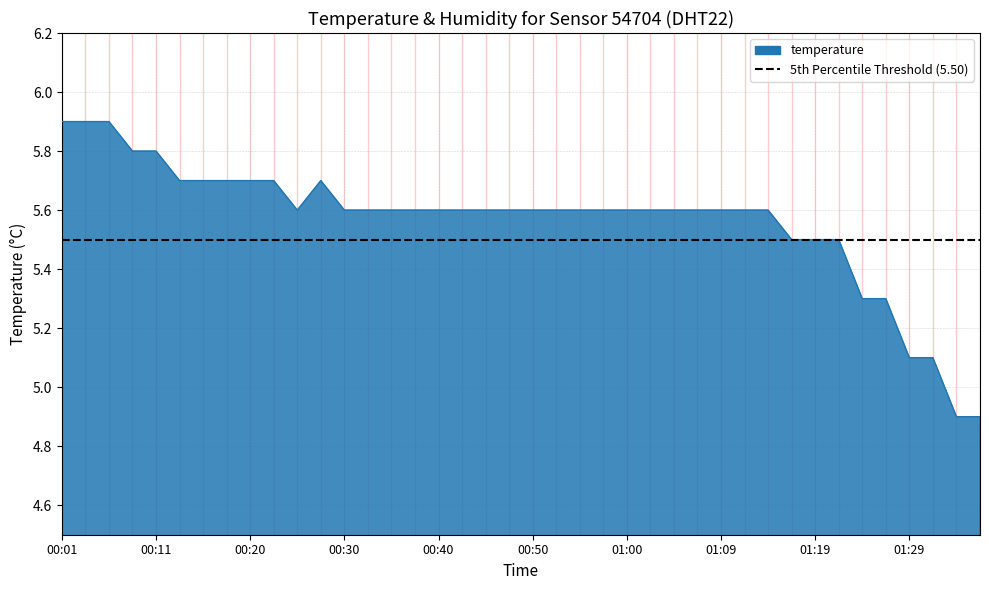

How many interior local peaks (higher than both neighbors) does the data have?

1